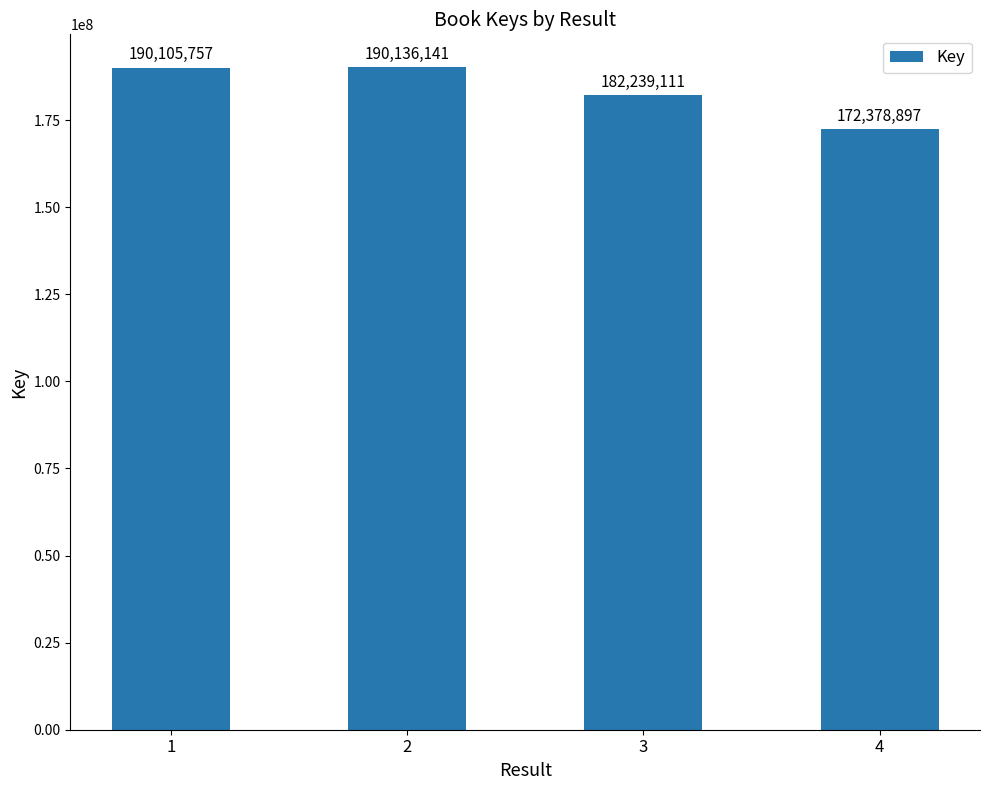

What is the value of the 3rd bar from the left?

182239111